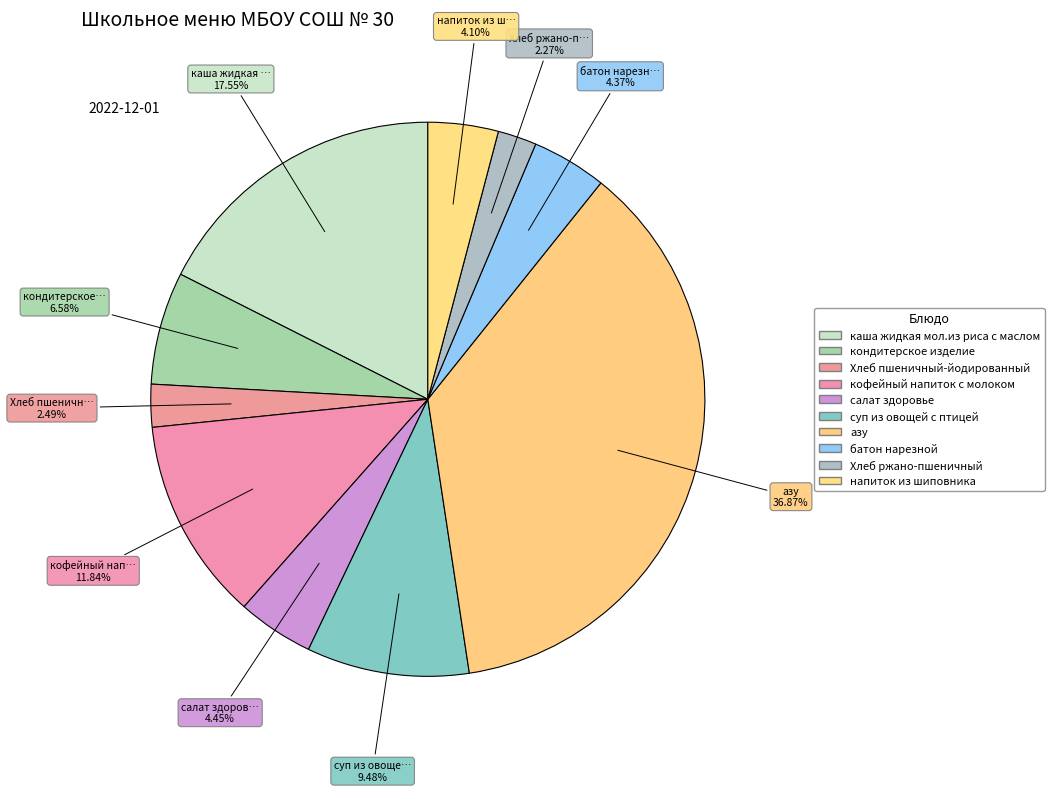

To the nearest percent, what is the average slice percentage?

10%